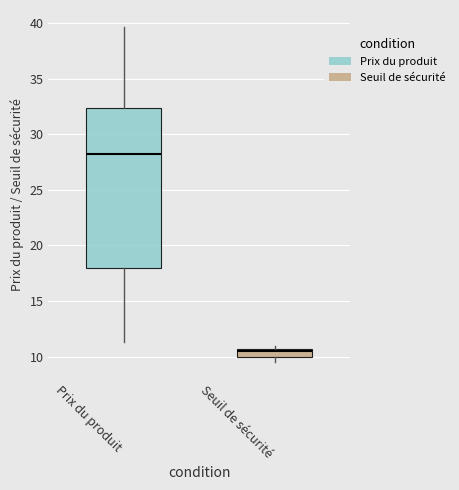

Reading left to right, read every box against the y-axis: the position of its median line, the range the box covers, and the ends of its whiskers. The values are not printed on the chart, so give them approximately, as read against the axis.

Prix du produit: median 28.0, box 18.0 to 32.5, whiskers 11.5 to 39.5
Seuil de sécurité: median 10.5 (just below the box's upper edge), box 10.0 to 10.5, whiskers 9.5 to 11.0